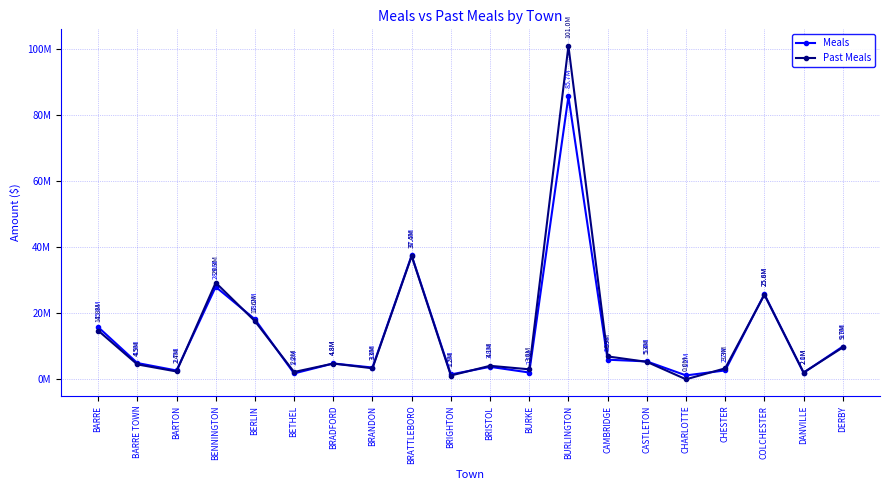

At which category is the sum across all series the highest?

BURLINGTON